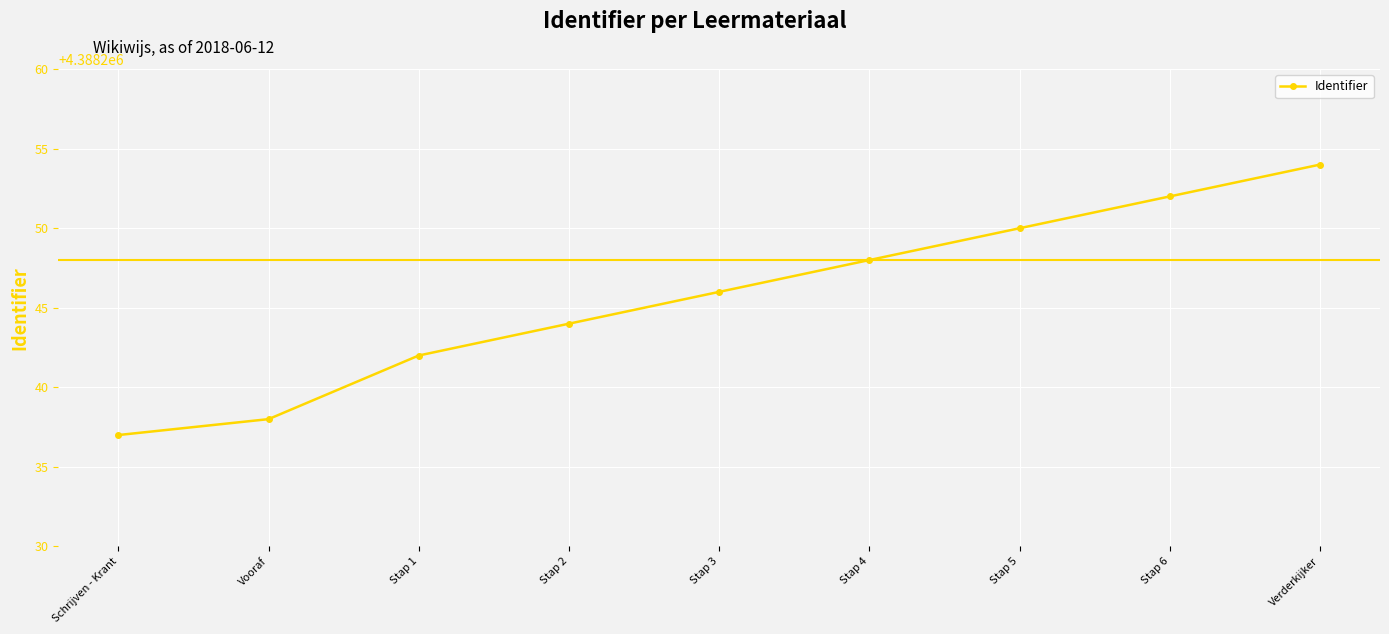

How many values are below 4388246?

4